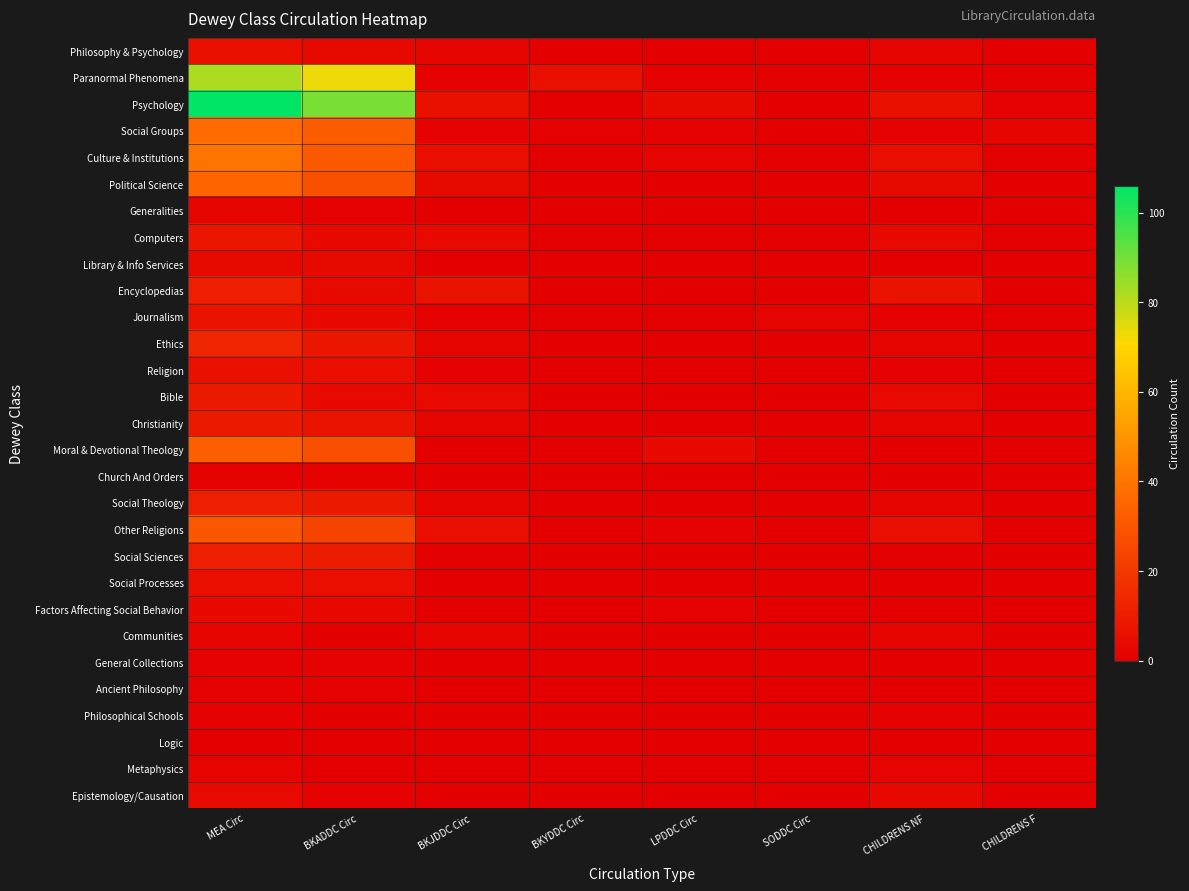

Reading right to left, list all the values displayed in this chart.

Philosophy & Psychology: CHILDRENS F=0	CHILDRENS NF=2	SODDC Circ=0	LPDDC Circ=0	BKYDDC Circ=0	BKJDDC Circ=2	BKADDC Circ=3	MEA Circ=6
Paranormal Phenomena: CHILDRENS F=0	CHILDRENS NF=1	SODDC Circ=0	LPDDC Circ=1	BKYDDC Circ=6	BKJDDC Circ=1	BKADDC Circ=73	MEA Circ=82
Psychology: CHILDRENS F=1	CHILDRENS NF=6	SODDC Circ=0	LPDDC Circ=4	BKYDDC Circ=0	BKJDDC Circ=6	BKADDC Circ=89	MEA Circ=106
Social Groups: CHILDRENS F=2	CHILDRENS NF=1	SODDC Circ=0	LPDDC Circ=1	BKYDDC Circ=1	BKJDDC Circ=1	BKADDC Circ=32	MEA Circ=37
Culture & Institutions: CHILDRENS F=0	CHILDRENS NF=5	SODDC Circ=0	LPDDC Circ=2	BKYDDC Circ=0	BKJDDC Circ=5	BKADDC Circ=31	MEA Circ=40
Political Science: CHILDRENS F=0	CHILDRENS NF=4	SODDC Circ=0	LPDDC Circ=0	BKYDDC Circ=0	BKJDDC Circ=4	BKADDC Circ=28	MEA Circ=35
Generalities: CHILDRENS F=0	CHILDRENS NF=0	SODDC Circ=0	LPDDC Circ=0	BKYDDC Circ=0	BKJDDC Circ=0	BKADDC Circ=1	MEA Circ=2
Computers: CHILDRENS F=0	CHILDRENS NF=4	SODDC Circ=0	LPDDC Circ=0	BKYDDC Circ=0	BKJDDC Circ=4	BKADDC Circ=4	MEA Circ=8
Library & Info Services: CHILDRENS F=0	CHILDRENS NF=0	SODDC Circ=0	LPDDC Circ=0	BKYDDC Circ=0	BKJDDC Circ=0	BKADDC Circ=3	MEA Circ=3
Encyclopedias: CHILDRENS F=0	CHILDRENS NF=7	SODDC Circ=0	LPDDC Circ=0	BKYDDC Circ=0	BKJDDC Circ=7	BKADDC Circ=4	MEA Circ=11
Journalism: CHILDRENS F=0	CHILDRENS NF=1	SODDC Circ=2	LPDDC Circ=0	BKYDDC Circ=0	BKJDDC Circ=1	BKADDC Circ=4	MEA Circ=7
Ethics: CHILDRENS F=0	CHILDRENS NF=2	SODDC Circ=0	LPDDC Circ=0	BKYDDC Circ=0	BKJDDC Circ=2	BKADDC Circ=8	MEA Circ=13
Religion: CHILDRENS F=0	CHILDRENS NF=1	SODDC Circ=0	LPDDC Circ=0	BKYDDC Circ=0	BKJDDC Circ=1	BKADDC Circ=5	MEA Circ=6
Bible: CHILDRENS F=0	CHILDRENS NF=4	SODDC Circ=0	LPDDC Circ=0	BKYDDC Circ=0	BKJDDC Circ=4	BKADDC Circ=4	MEA Circ=9
Christianity: CHILDRENS F=0	CHILDRENS NF=2	SODDC Circ=0	LPDDC Circ=0	BKYDDC Circ=0	BKJDDC Circ=2	BKADDC Circ=7	MEA Circ=9
Moral & Devotional Theology: CHILDRENS F=0	CHILDRENS NF=0	SODDC Circ=0	LPDDC Circ=4	BKYDDC Circ=0	BKJDDC Circ=0	BKADDC Circ=28	MEA Circ=33
Church And Orders: CHILDRENS F=0	CHILDRENS NF=0	SODDC Circ=0	LPDDC Circ=0	BKYDDC Circ=0	BKJDDC Circ=0	BKADDC Circ=1	MEA Circ=1
Social Theology: CHILDRENS F=0	CHILDRENS NF=2	SODDC Circ=0	LPDDC Circ=0	BKYDDC Circ=0	BKJDDC Circ=2	BKADDC Circ=9	MEA Circ=11
Other Religions: CHILDRENS F=0	CHILDRENS NF=5	SODDC Circ=0	LPDDC Circ=1	BKYDDC Circ=0	BKJDDC Circ=5	BKADDC Circ=24	MEA Circ=30
Social Sciences: CHILDRENS F=0	CHILDRENS NF=0	SODDC Circ=0	LPDDC Circ=0	BKYDDC Circ=0	BKJDDC Circ=0	BKADDC Circ=10	MEA Circ=11
Social Processes: CHILDRENS F=0	CHILDRENS NF=0	SODDC Circ=0	LPDDC Circ=0	BKYDDC Circ=0	BKJDDC Circ=0	BKADDC Circ=5	MEA Circ=5
Factors Affecting Social Behavior: CHILDRENS F=0	CHILDRENS NF=0	SODDC Circ=0	LPDDC Circ=1	BKYDDC Circ=0	BKJDDC Circ=0	BKADDC Circ=3	MEA Circ=4
Communities: CHILDRENS F=0	CHILDRENS NF=2	SODDC Circ=0	LPDDC Circ=0	BKYDDC Circ=0	BKJDDC Circ=2	BKADDC Circ=0	MEA Circ=2
General Collections: CHILDRENS F=0	CHILDRENS NF=0	SODDC Circ=0	LPDDC Circ=0	BKYDDC Circ=0	BKJDDC Circ=0	BKADDC Circ=1	MEA Circ=1
Ancient Philosophy: CHILDRENS F=0	CHILDRENS NF=0	SODDC Circ=0	LPDDC Circ=0	BKYDDC Circ=0	BKJDDC Circ=0	BKADDC Circ=1	MEA Circ=1
Philosophical Schools: CHILDRENS F=0	CHILDRENS NF=1	SODDC Circ=0	LPDDC Circ=0	BKYDDC Circ=0	BKJDDC Circ=0	BKADDC Circ=0	MEA Circ=1
Logic: CHILDRENS F=0	CHILDRENS NF=0	SODDC Circ=0	LPDDC Circ=0	BKYDDC Circ=0	BKJDDC Circ=0	BKADDC Circ=0	MEA Circ=0
Metaphysics: CHILDRENS F=0	CHILDRENS NF=2	SODDC Circ=0	LPDDC Circ=0	BKYDDC Circ=0	BKJDDC Circ=0	BKADDC Circ=0	MEA Circ=2
Epistemology/Causation: CHILDRENS F=0	CHILDRENS NF=3	SODDC Circ=0	LPDDC Circ=0	BKYDDC Circ=0	BKJDDC Circ=0	BKADDC Circ=1	MEA Circ=4